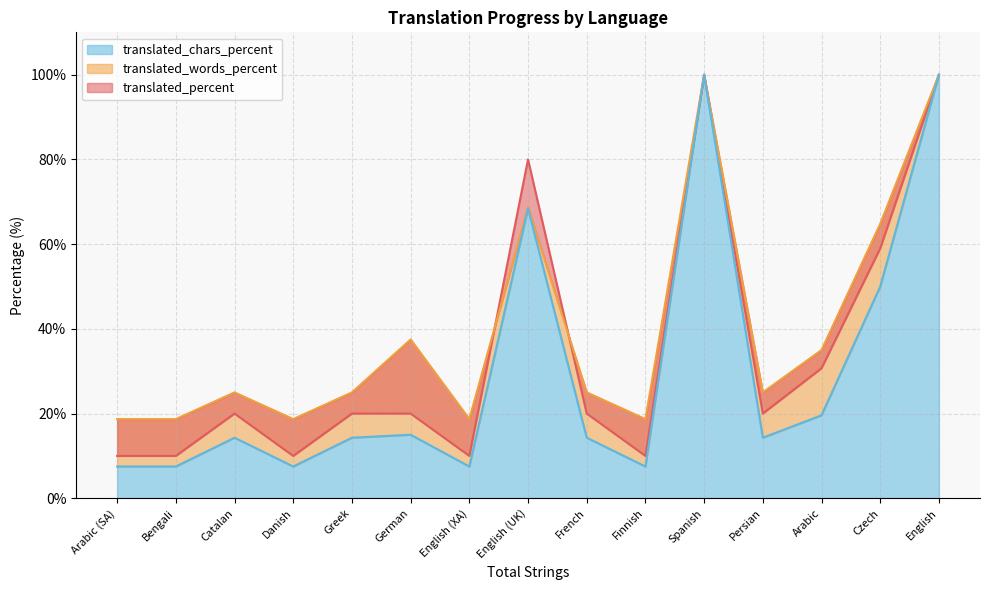

Which series ends up on top after the final intersection of translated_words_percent and translated_percent?

translated_words_percent